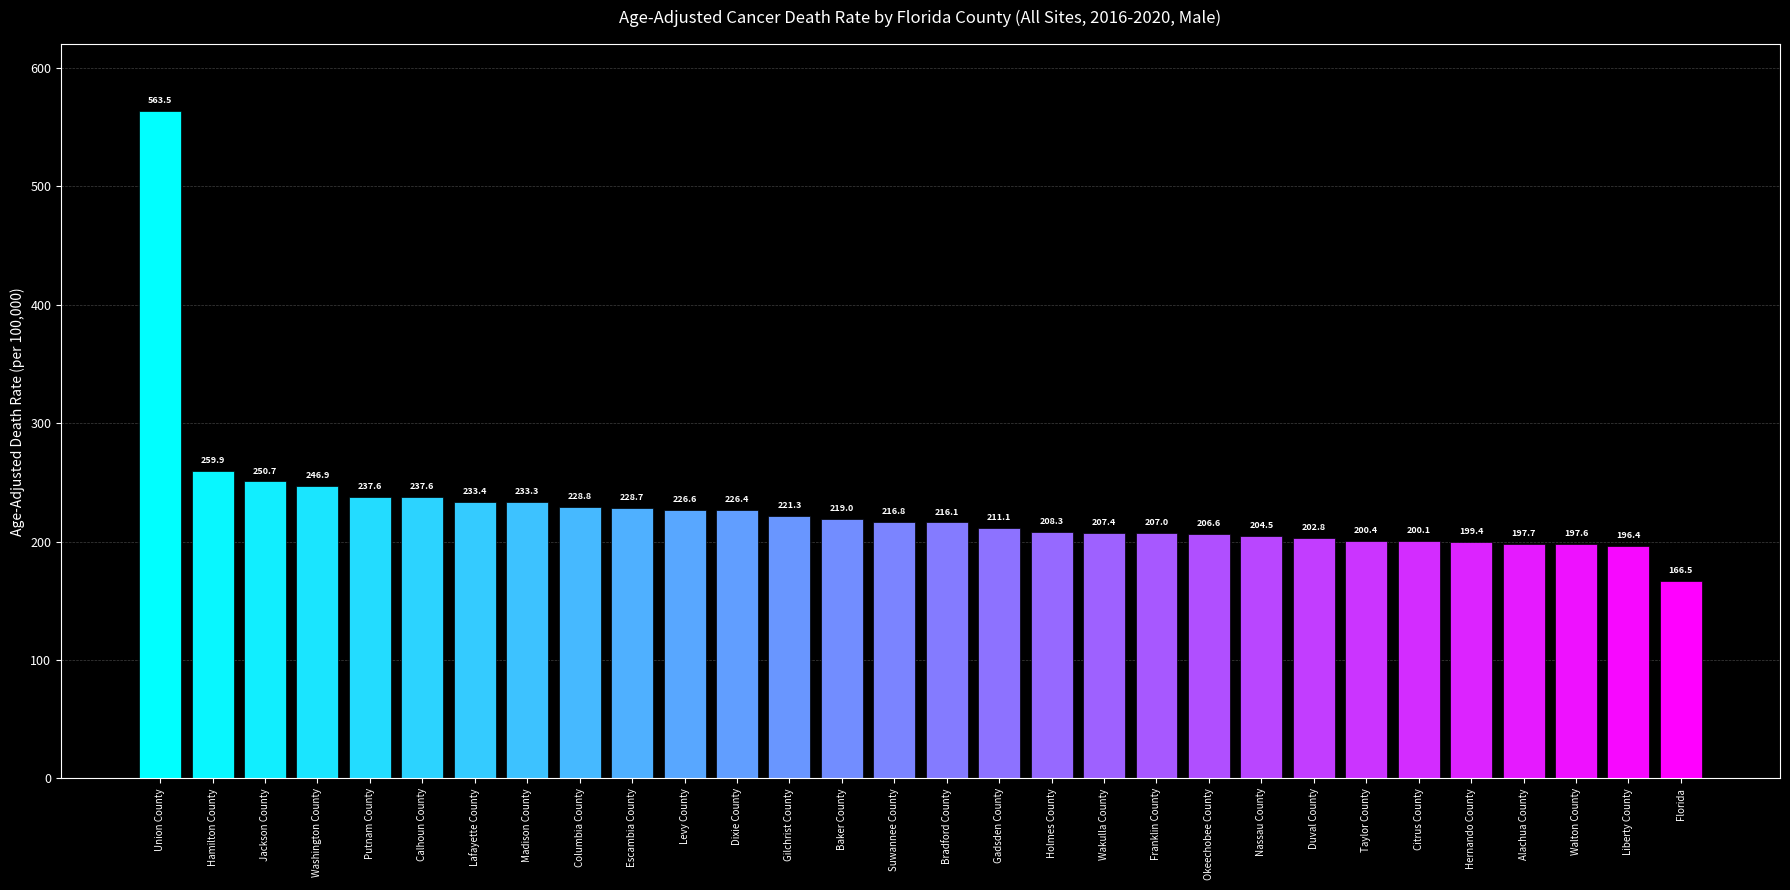

Is it true that the value at Franklin County is 207.0?

True